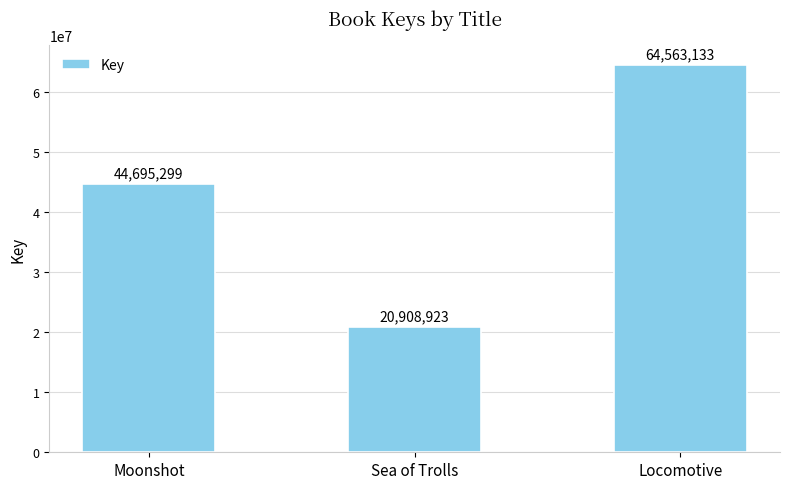

Between Sea of Trolls and Moonshot, which is larger?

Moonshot